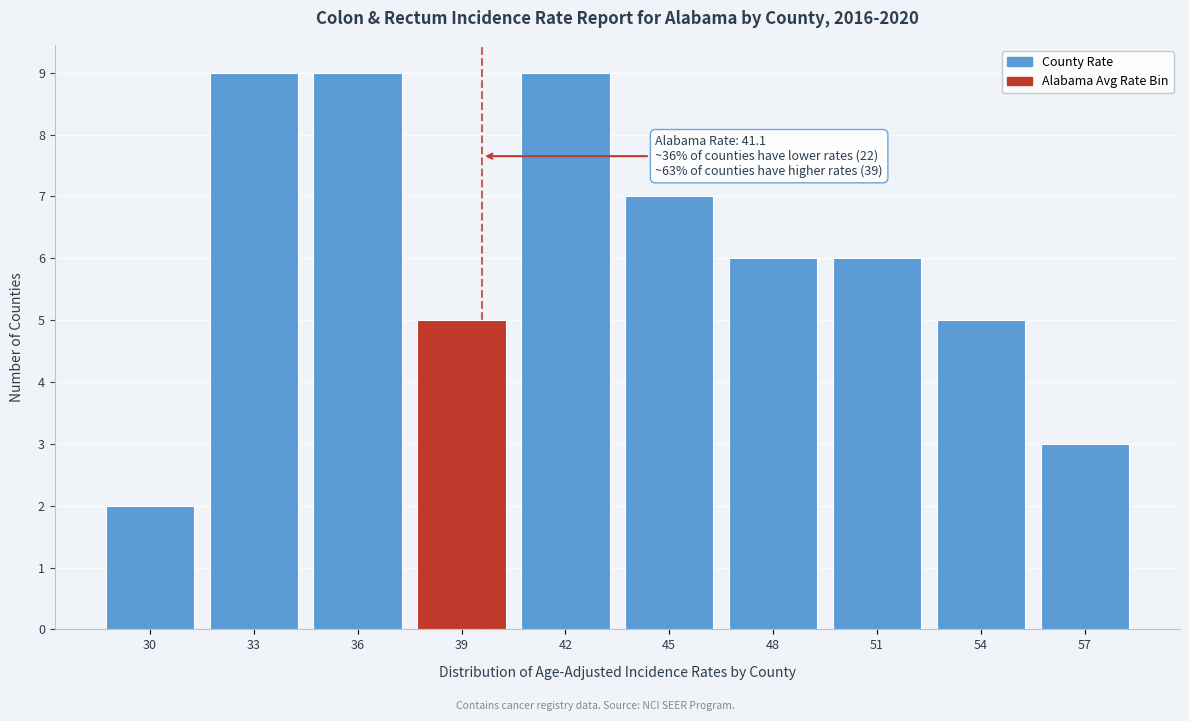

Reading left to right, extract all data points from this chart.

2	9	9	5	9	7	6	6	5	3